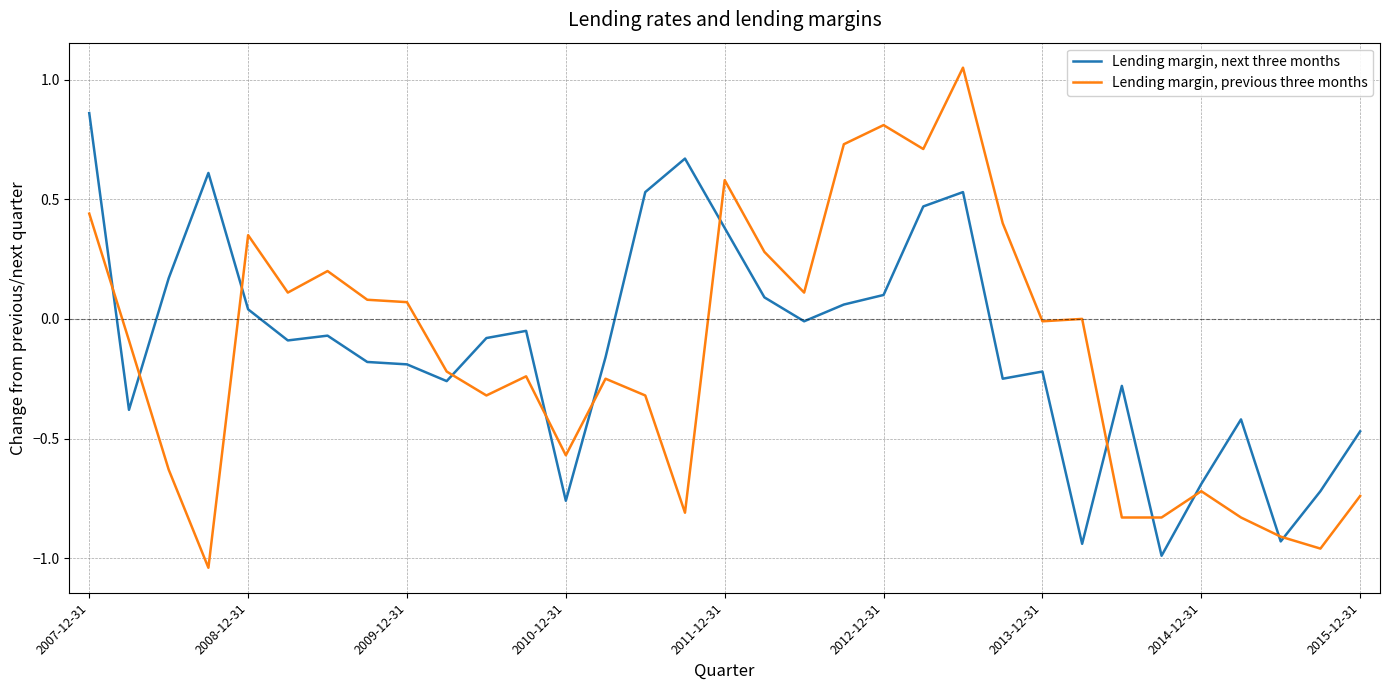

Which series has the widest spread of values?

Lending margin, previous three months